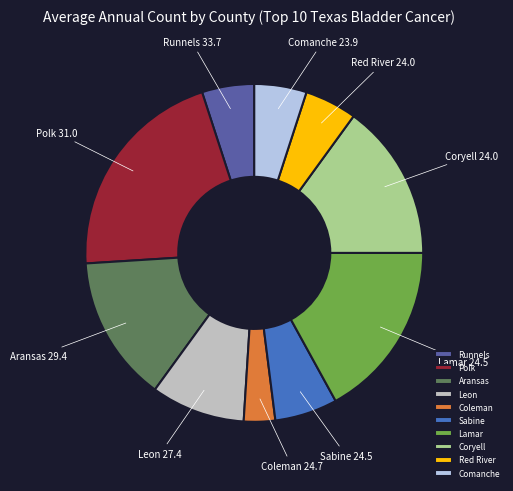

Between Coleman and Red River, which is larger?

Red River